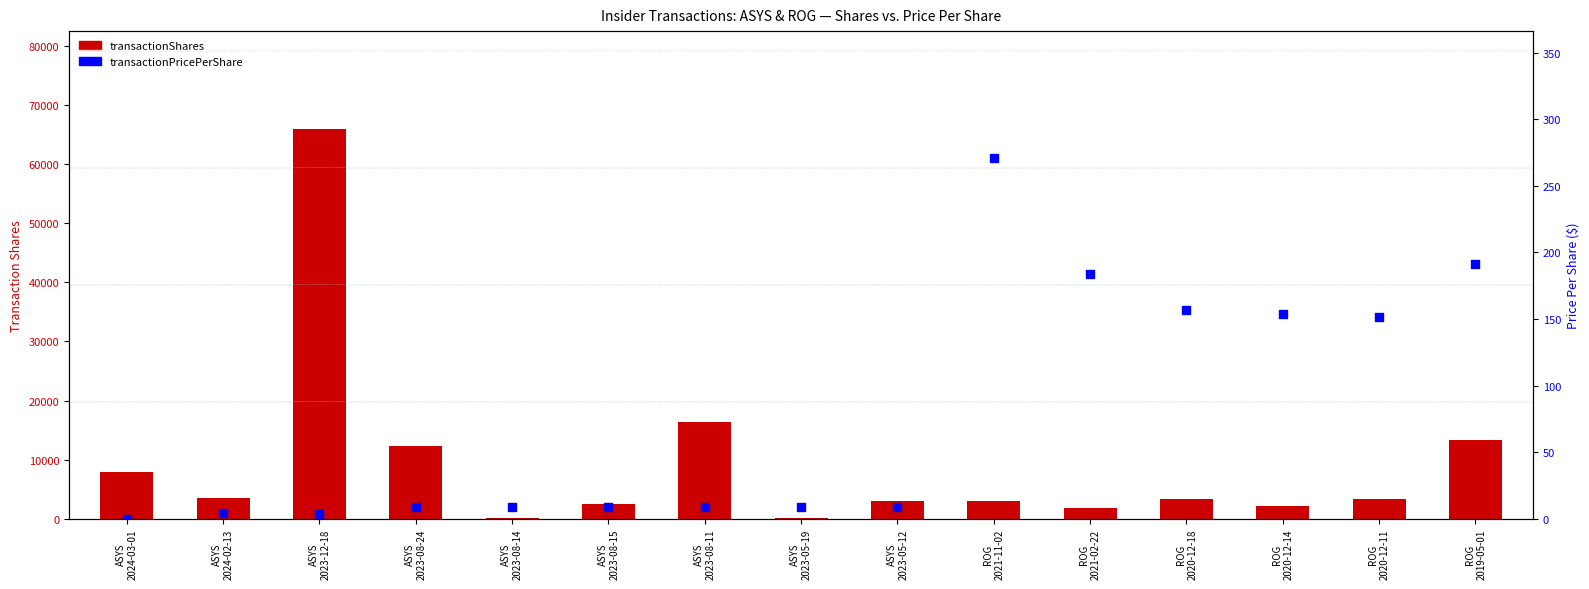

Which series has the widest spread of Y values?

transactionShares